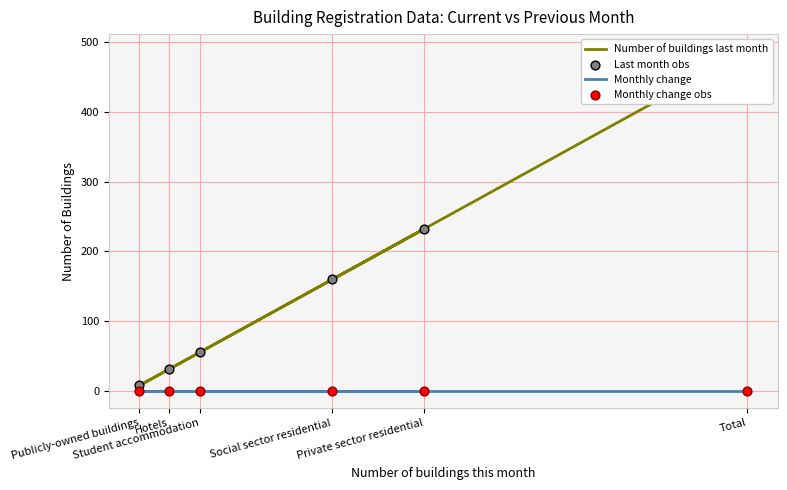

What are all the series names shown in the legend?

Number of buildings last month, Monthly change, Last month obs, Monthly change obs